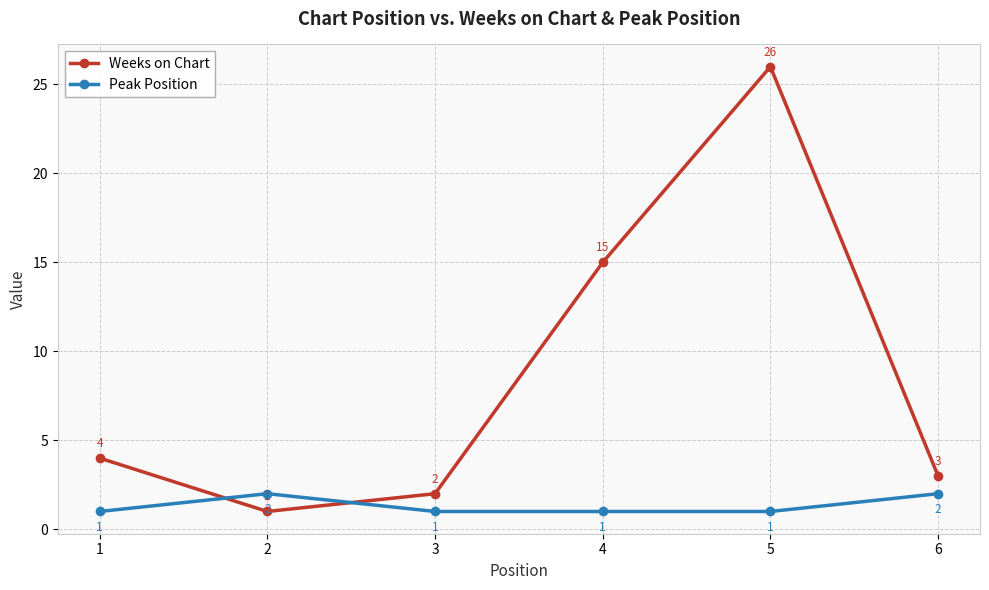

How many lines are shown in the chart?

2